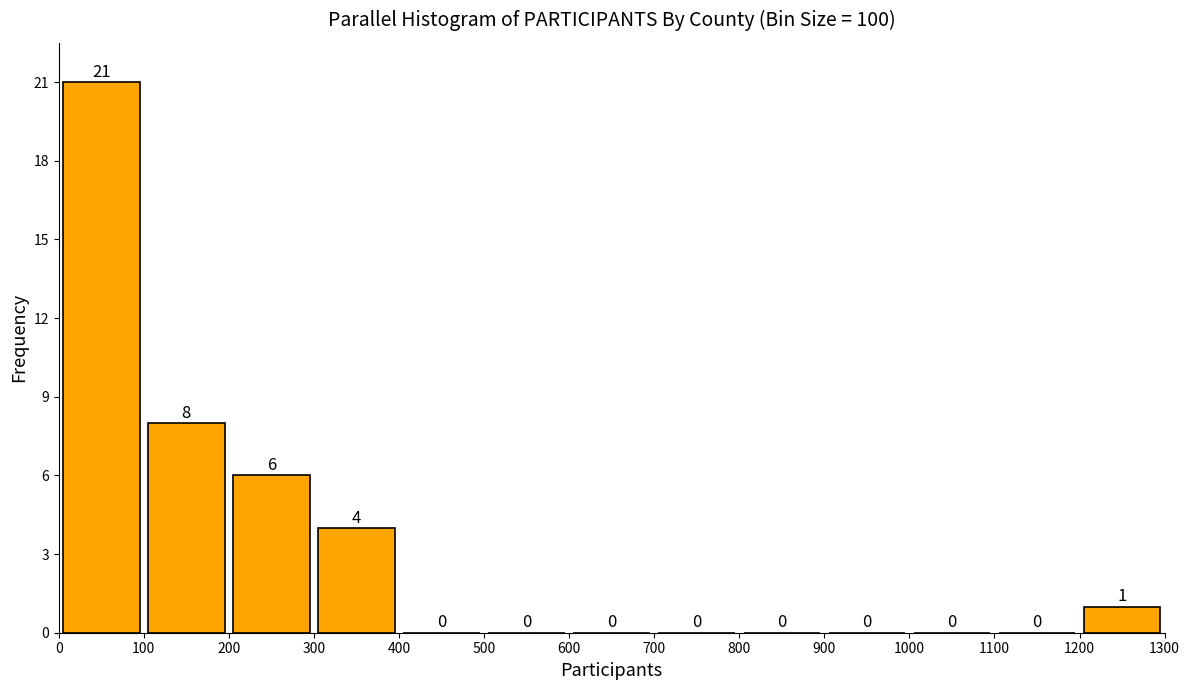

How tall is the bar that spans 1200 to 1300 on the x-axis?

1